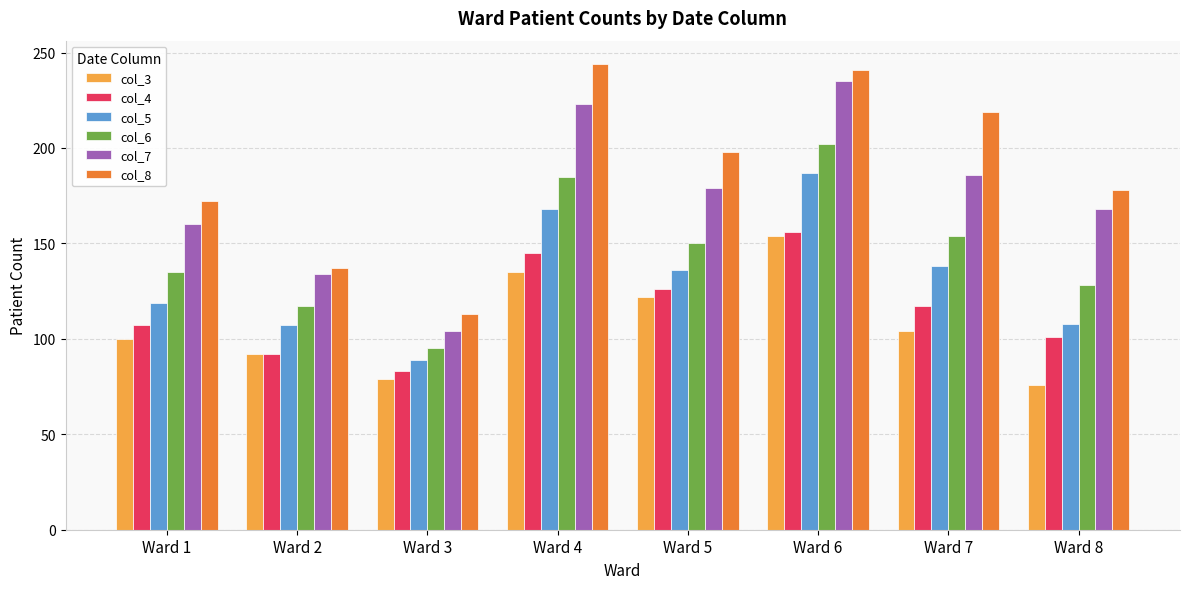

True or false: col_4 has a value of 92 at Ward 2.

True